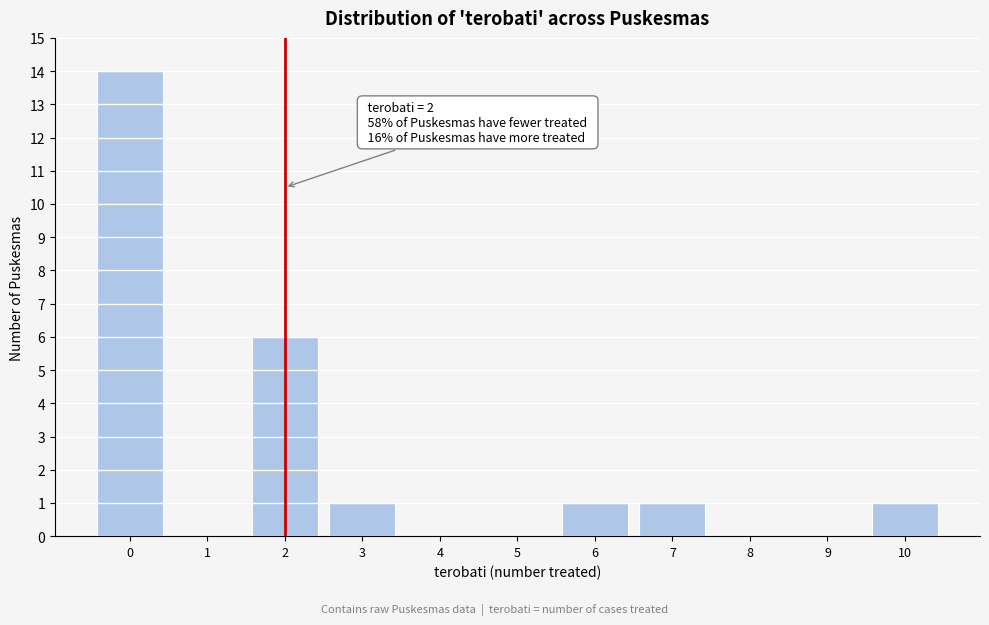

Which range on the x-axis has the tallest bar?

-0.5 to 0.5